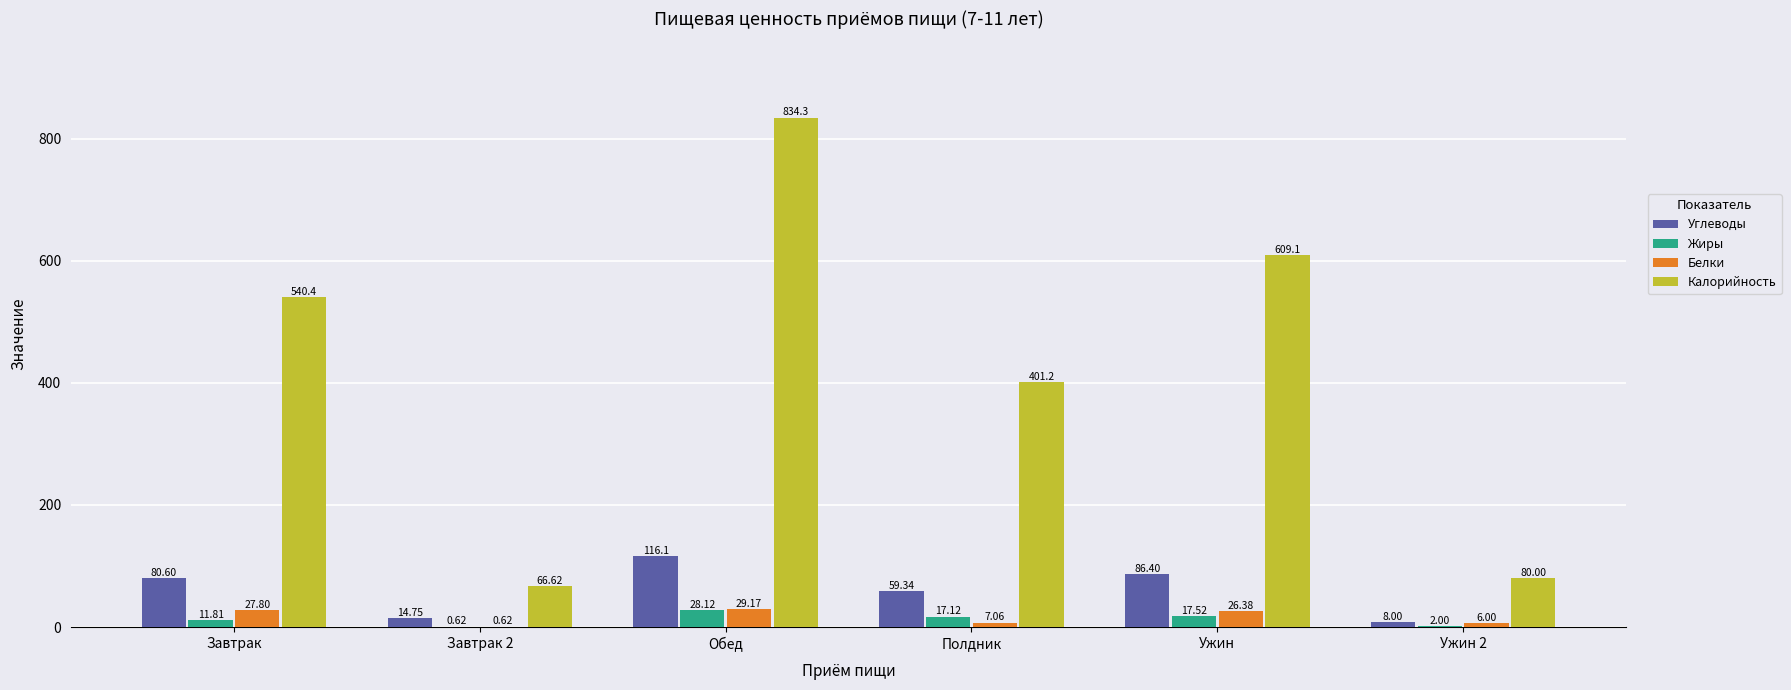

Is it true that Калорийность equals 352.9 at Завтрак?

False